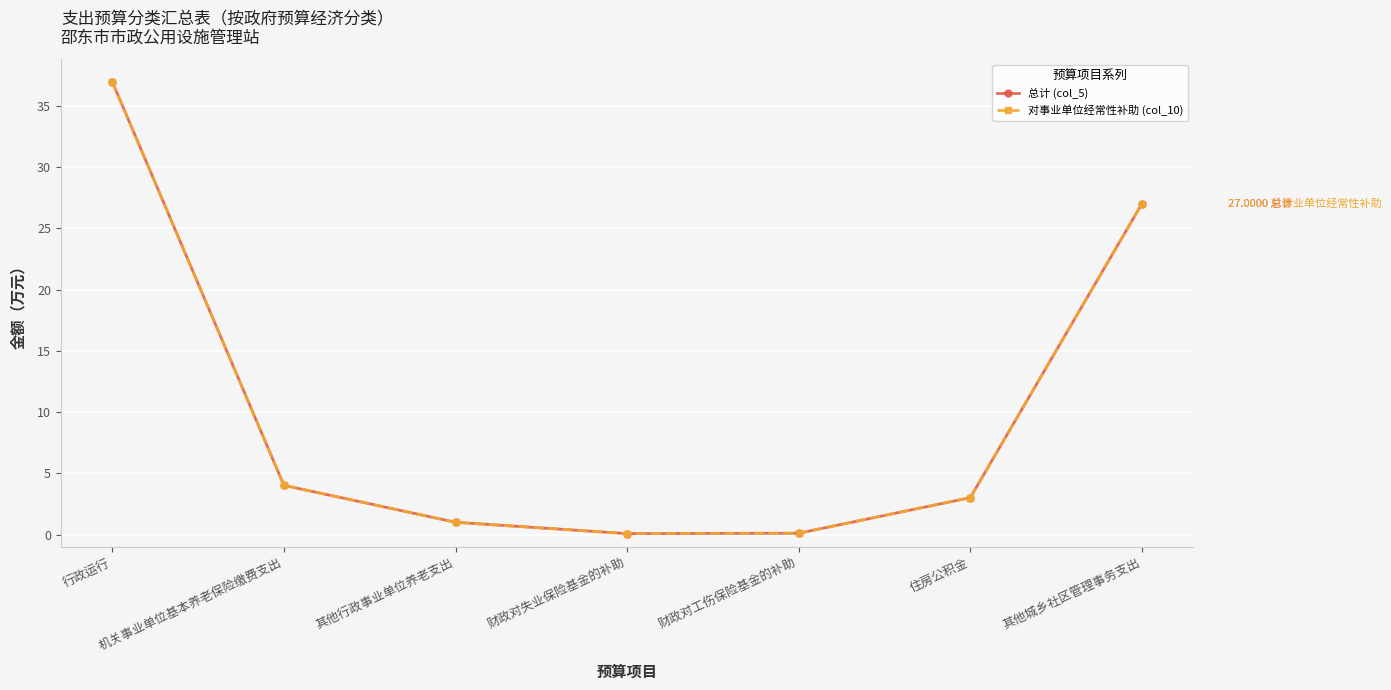

Does the chart have visible grid lines?

Yes